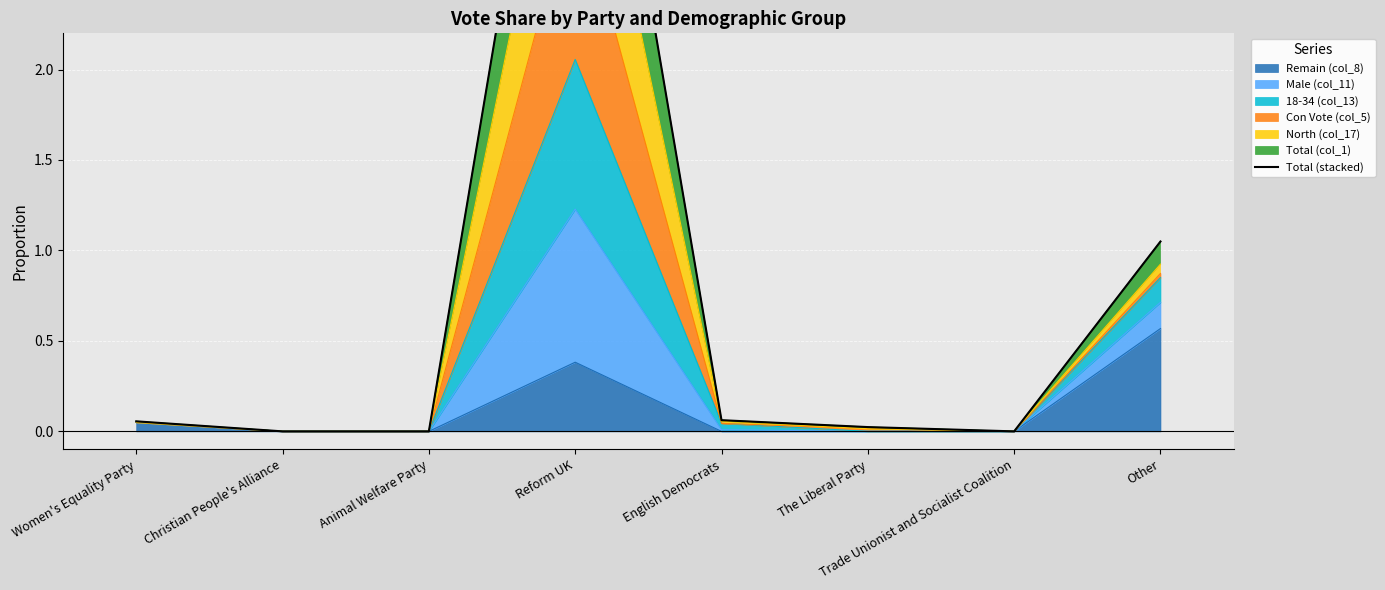

True or false: the data shows -3.1 at Christian People's Alliance.

False